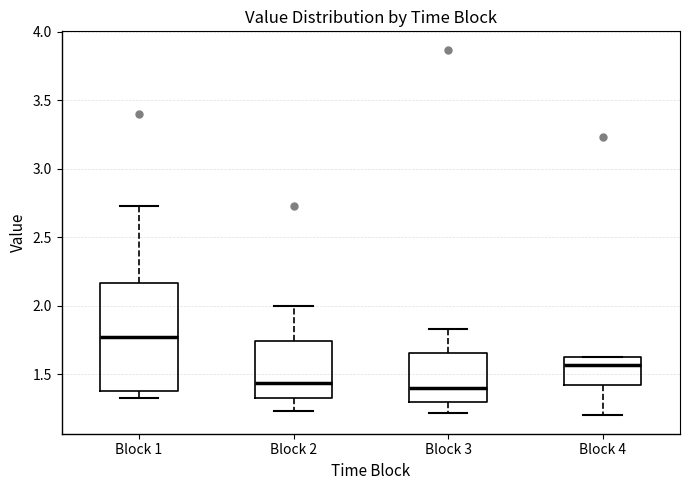

Where does the lower whisker of the box for Block 2 end on the y-axis? The values are not printed on the chart, so give them approximately, as read against the axis.

1.25